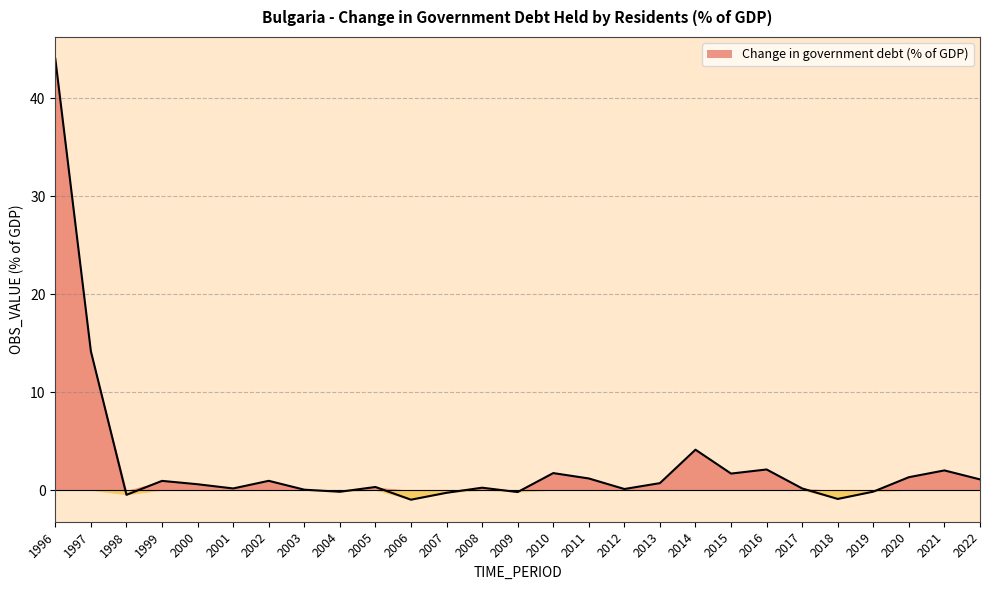

What is the value of the 16th point from the left?

1.2